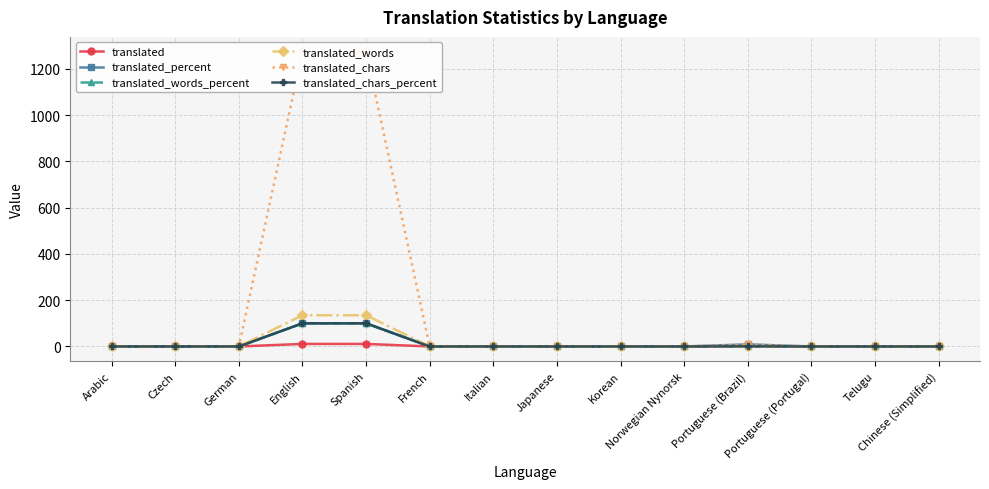

Reading right to left, transcribe all the data shown in this chart.

translated: 0.0	0.0	0.0	1.0	0.0	0.0	0.0	0.0	0.0	11.0	11.0	0.0	0.0	0.0
translated_percent: 0.0	0.0	0.0	9.0	0.0	0.0	0.0	0.0	0.0	100.0	100.0	0.0	0.0	0.0
translated_words_percent: 0.0	0.0	0.0	0.7	0.0	0.0	0.0	0.0	0.0	100.0	100.0	0.0	0.0	0.0
translated_words: 0.0	0.0	0.0	1.0	0.0	0.0	0.0	0.0	0.0	135.0	135.0	0.0	0.0	0.0
translated_chars: 0.0	0.0	0.0	9.0	0.0	0.0	0.0	0.0	0.0	1274.0	1274.0	0.0	0.0	0.0
translated_chars_percent: 0.0	0.0	0.0	0.7	0.0	0.0	0.0	0.0	0.0	100.0	100.0	0.0	0.0	0.0